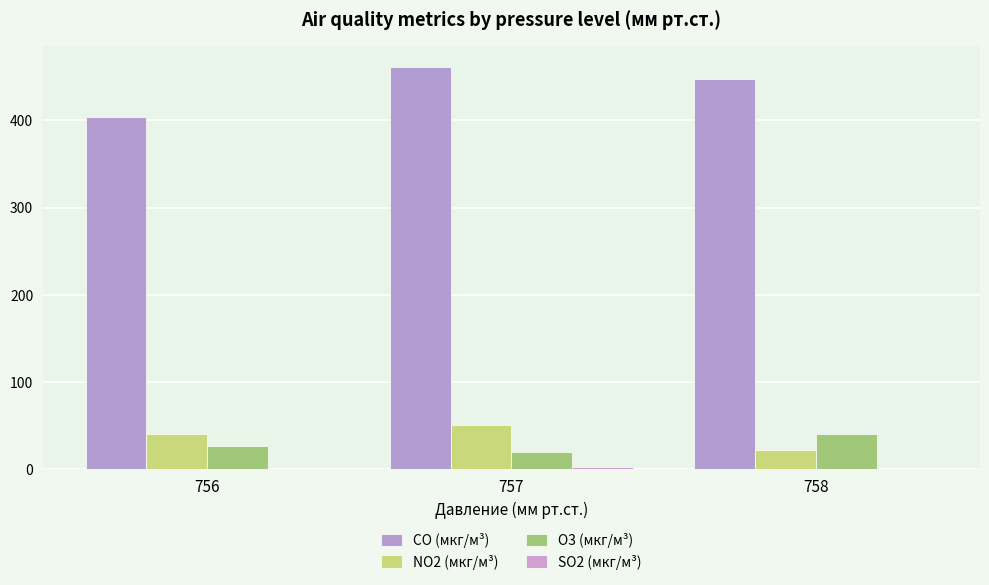

Rank the series by their maximum value, from lowest to highest.

SO2 (мкг/м³), O3 (мкг/м³), NO2 (мкг/м³), CO (мкг/м³)